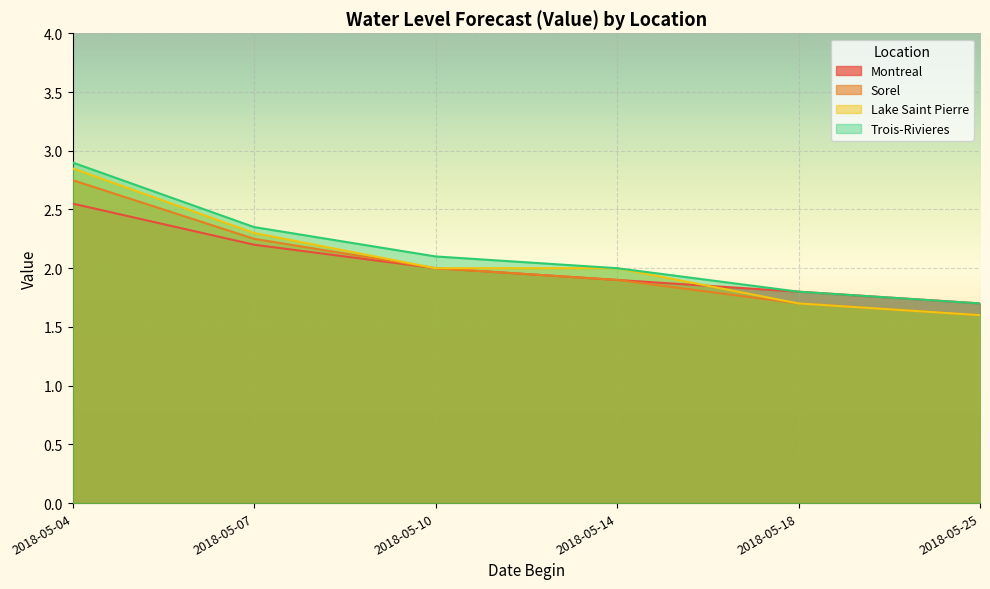

The Trois-Rivieres series shows 4.4 at 2018-05-04. True or false?

False